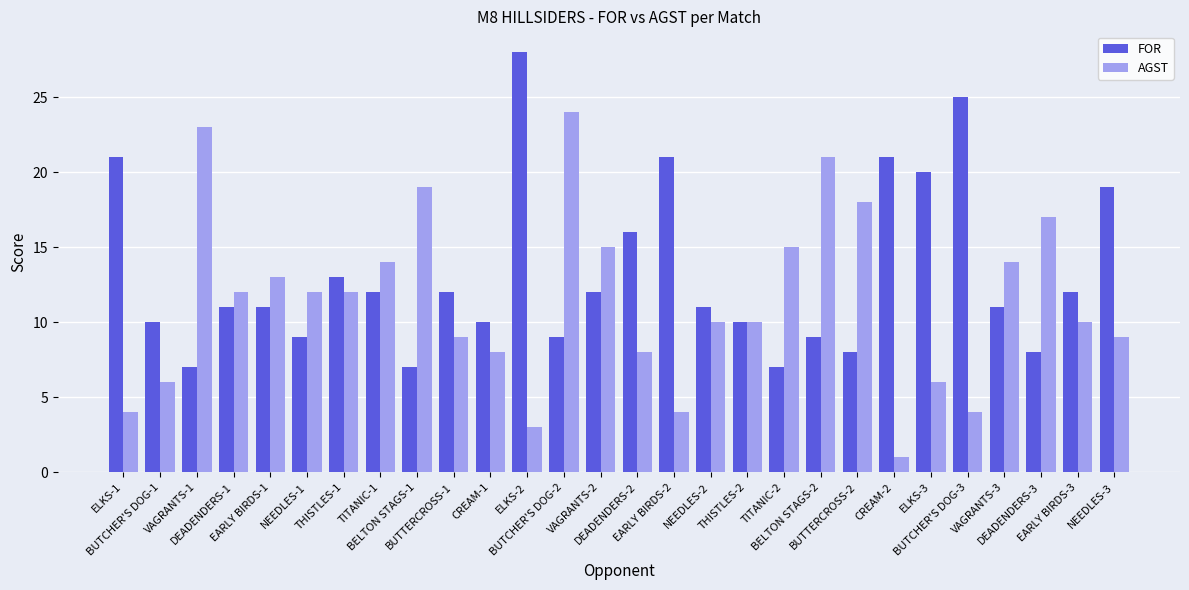

List the series in order of their peak value, lowest first.

AGST, FOR